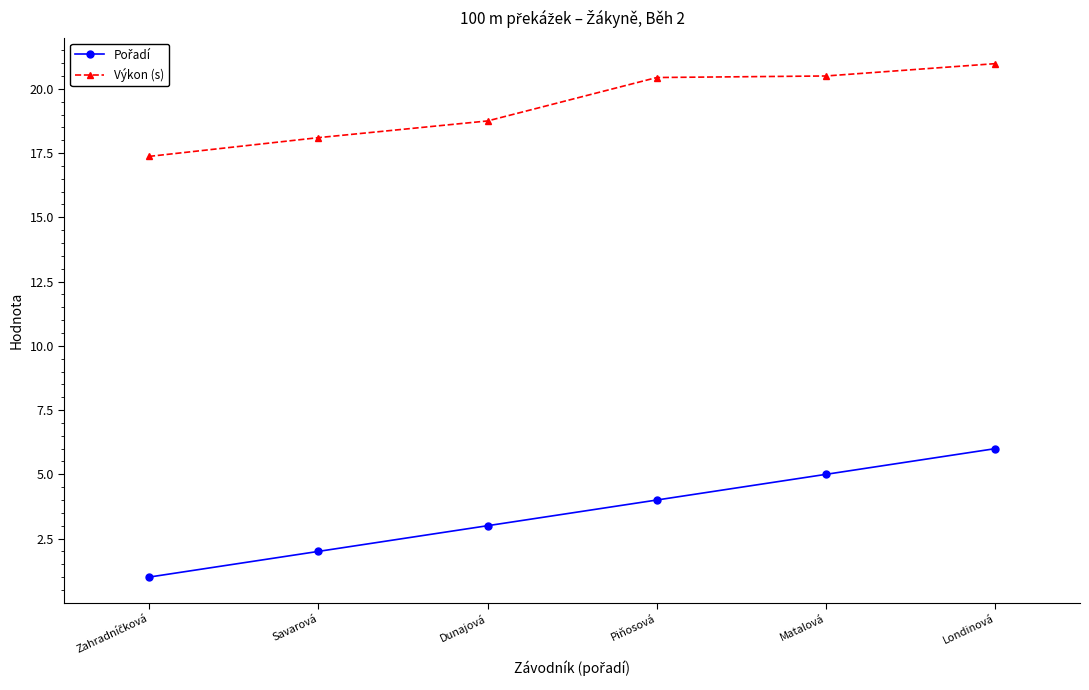

What is the minimum value for Výkon (s)?

17.4